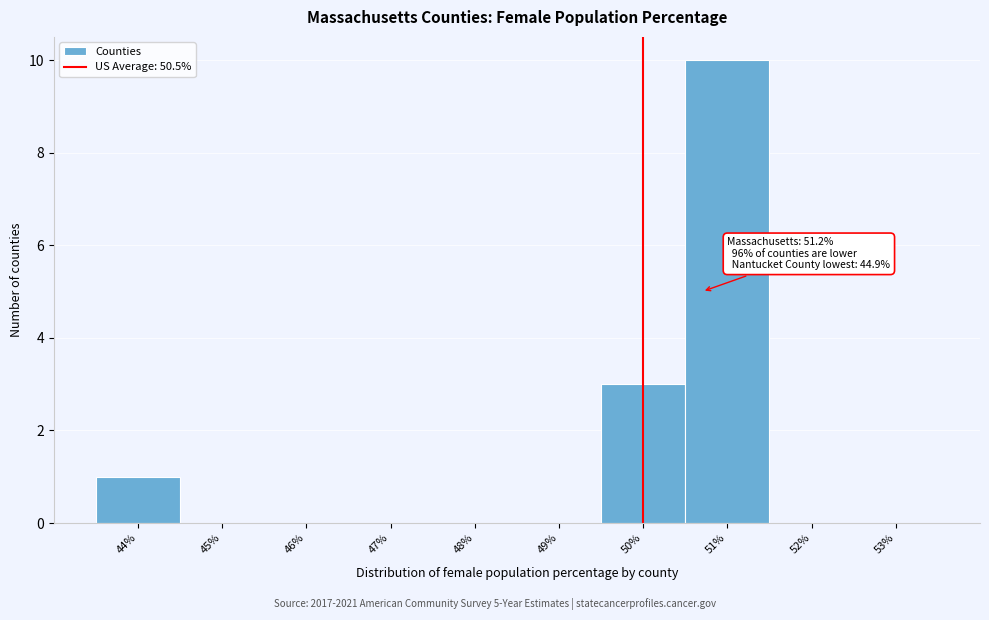

Reading right to left, what are all the values shown in this chart?

53%=0	52%=0	51%=10	50%=3	49%=0	48%=0	47%=0	46%=0	45%=0	44%=1